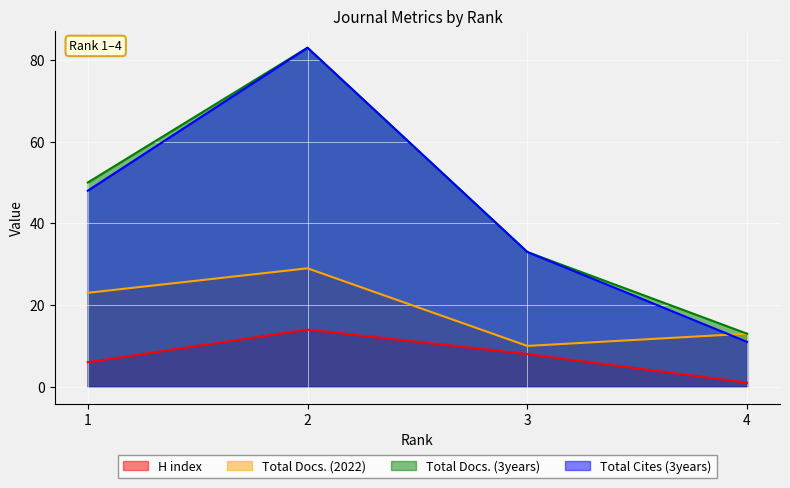

What is the difference between the maximum and minimum values in the Total Cites (3years) series?

72